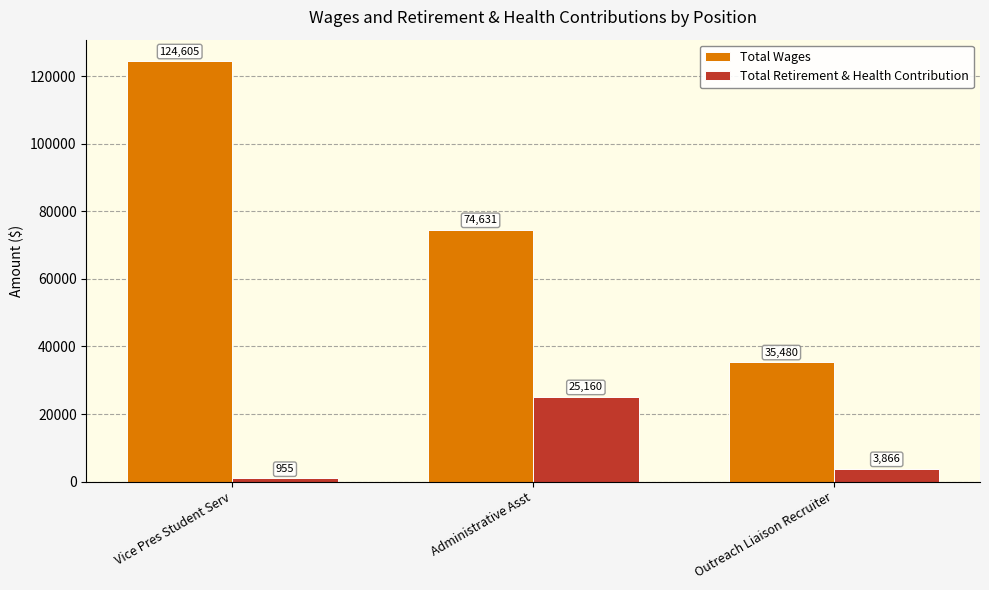

What is the greatest value displayed?

124605